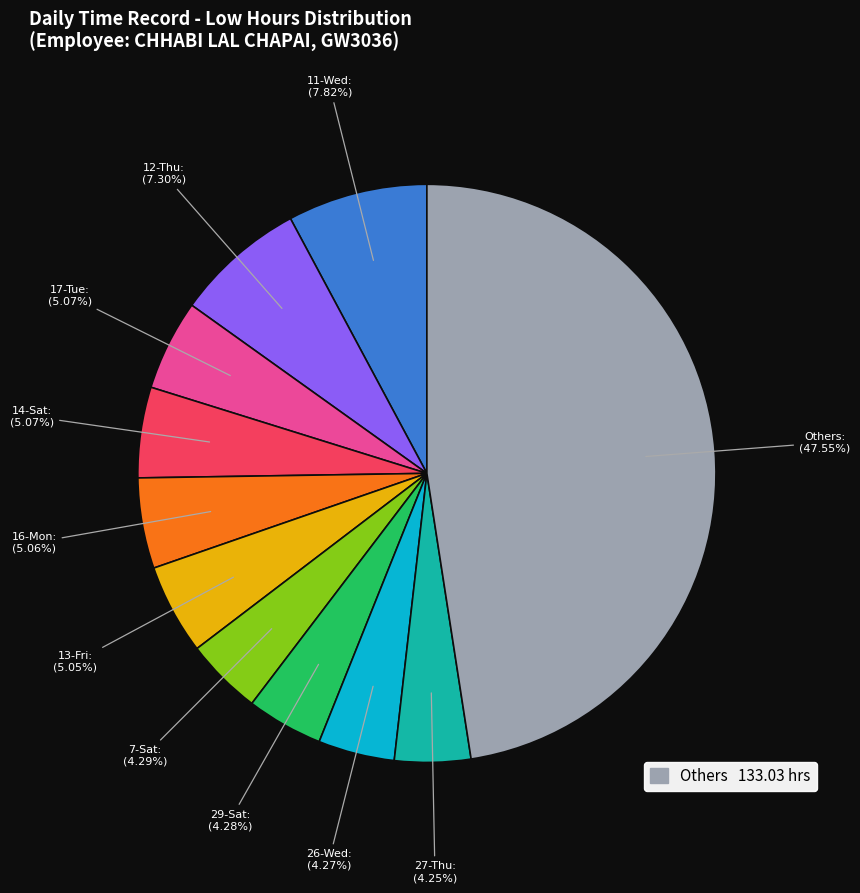

Do 11-Wed and 26-Wed together represent more than half of the pie?

No